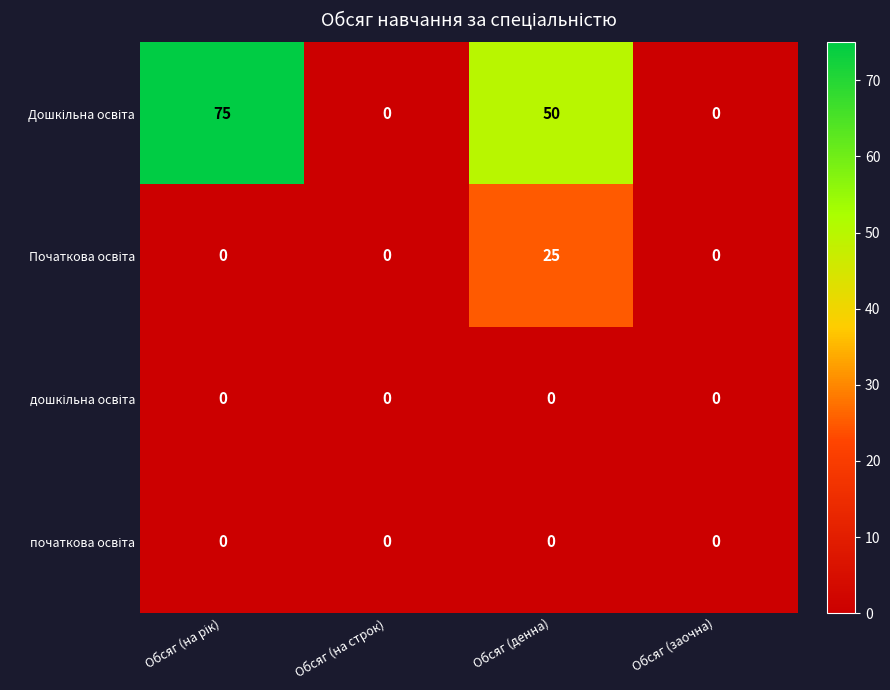

How many categories are shown in the chart?

4